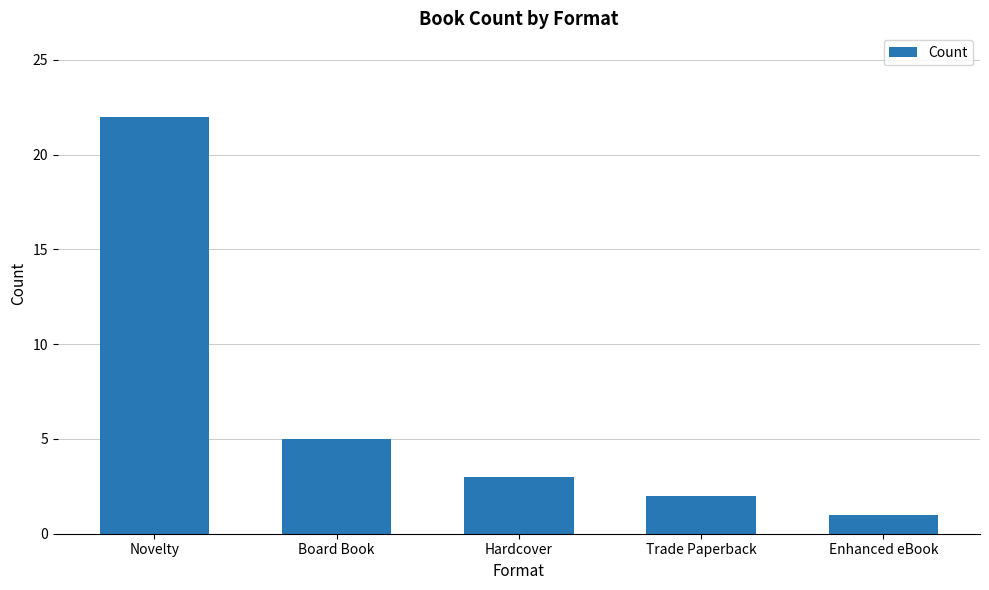

At which label is the value closest to 11?

Board Book